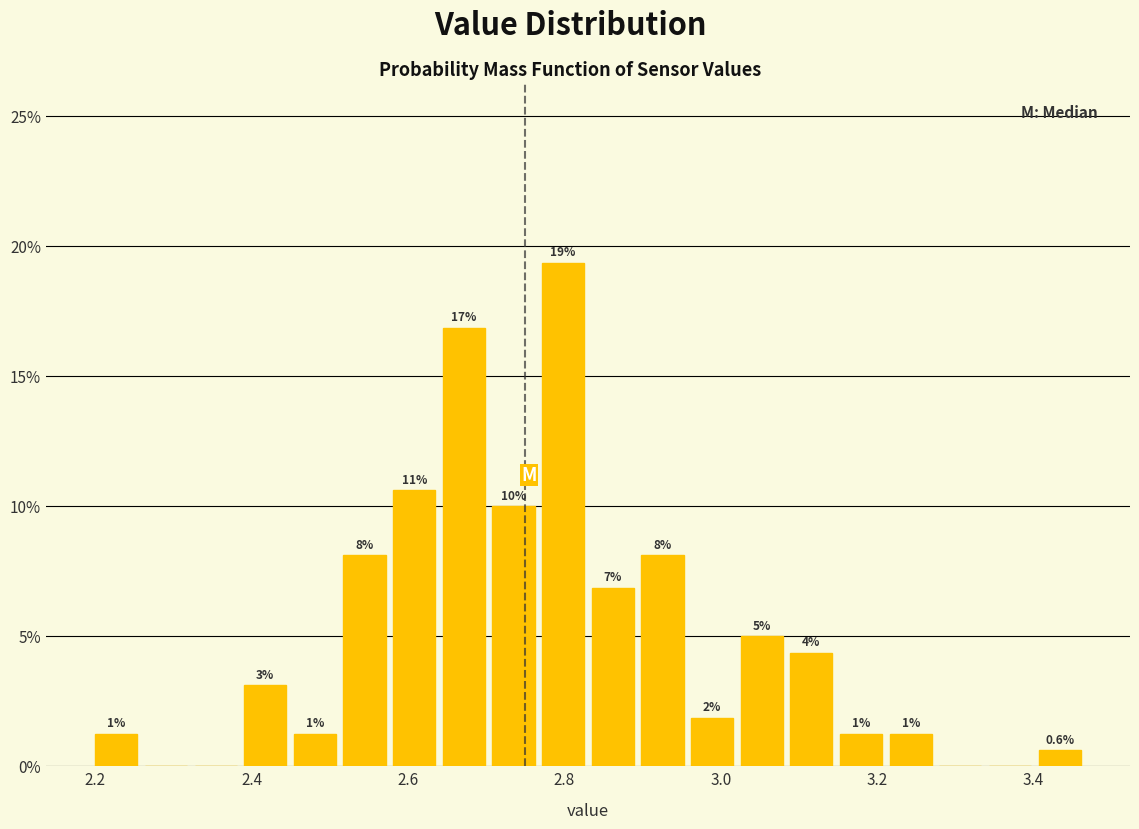

Read against the x-axis, roughly where is the centre of the tallest bar?

2.80